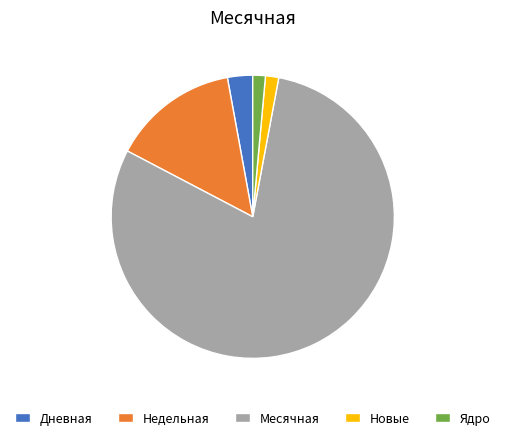

Count the number of slices in the pie.

5